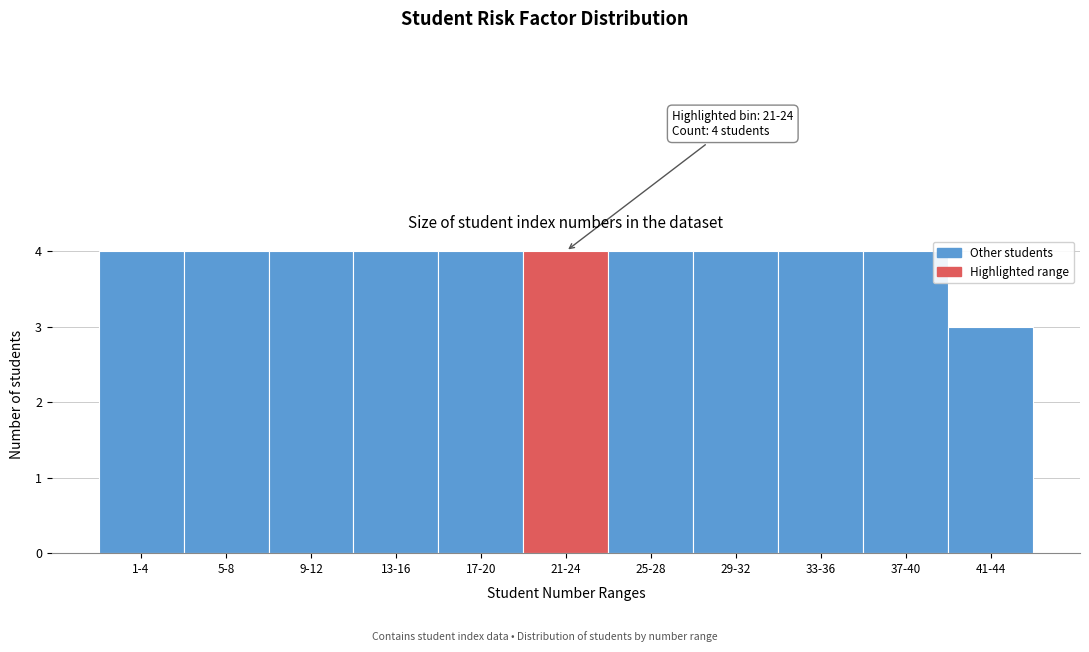

Reading left to right, extract all data points from this chart.

1-4=4	5-8=4	9-12=4	13-16=4	17-20=4	21-24=4	25-28=4	29-32=4	33-36=4	37-40=4	41-44=3